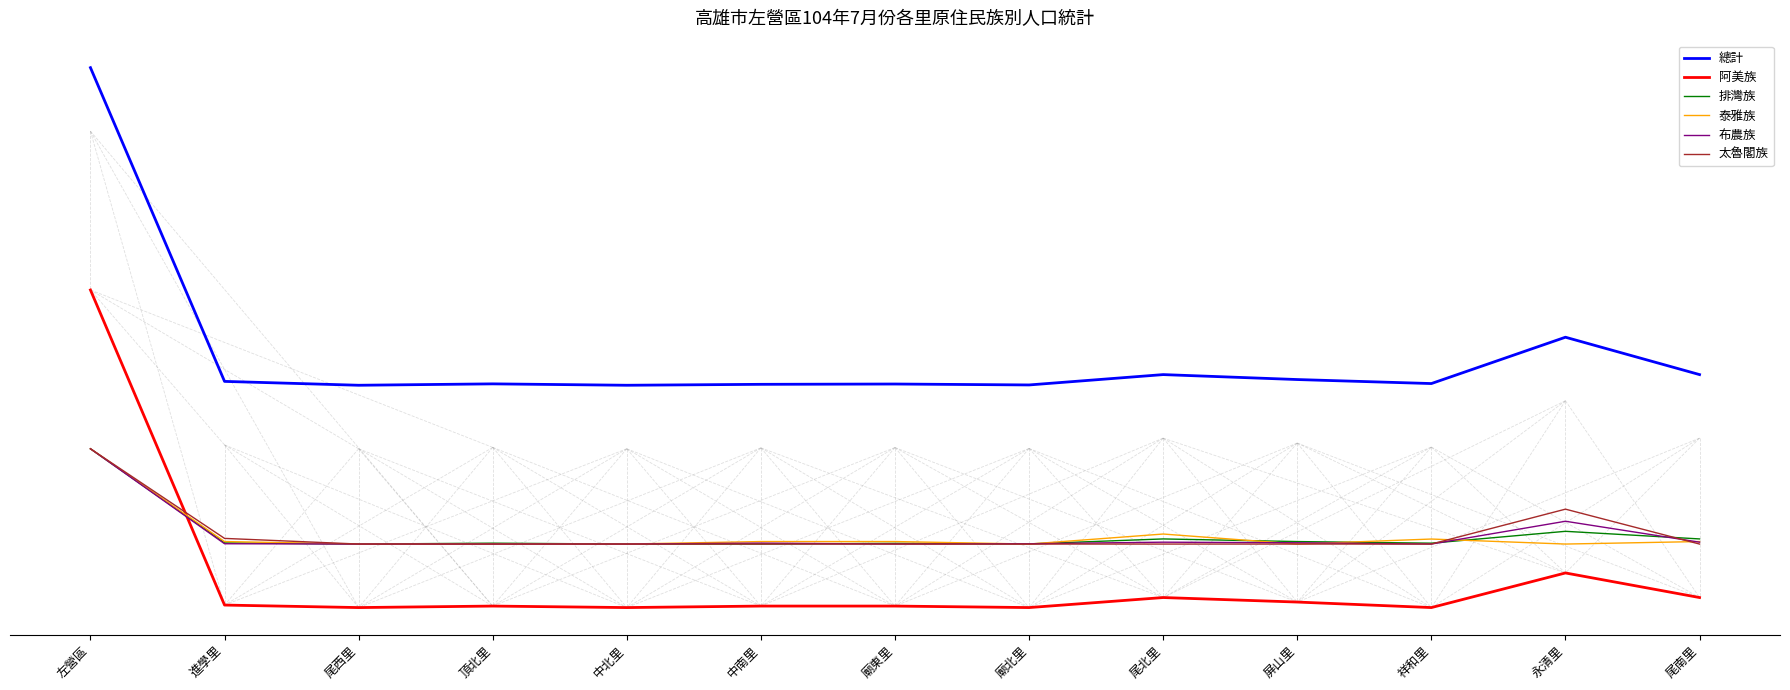

In 阿美族, how many points are higher than both neighbors (excluding endpoints)?

3